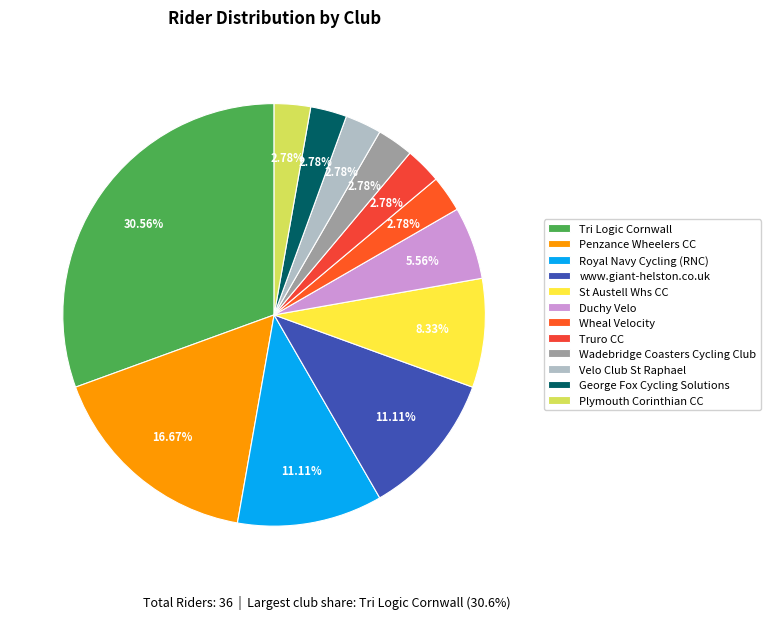

Is it true that Tri Logic Cornwall is 22% of the pie?

False